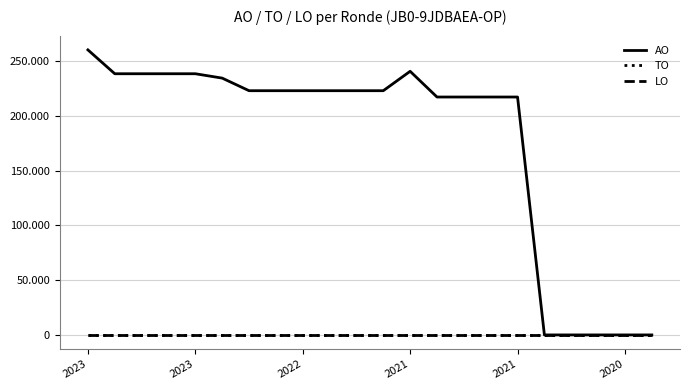

Does the chart have visible grid lines?

Yes